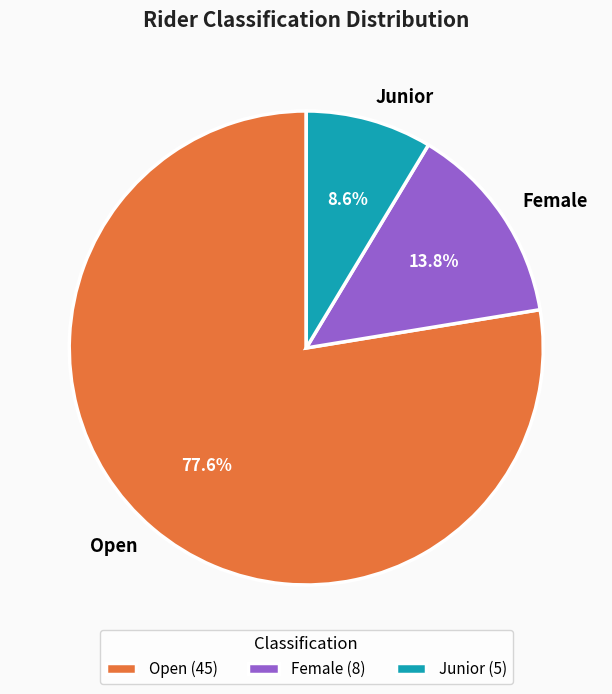

Which category has the biggest portion of the pie?

Open